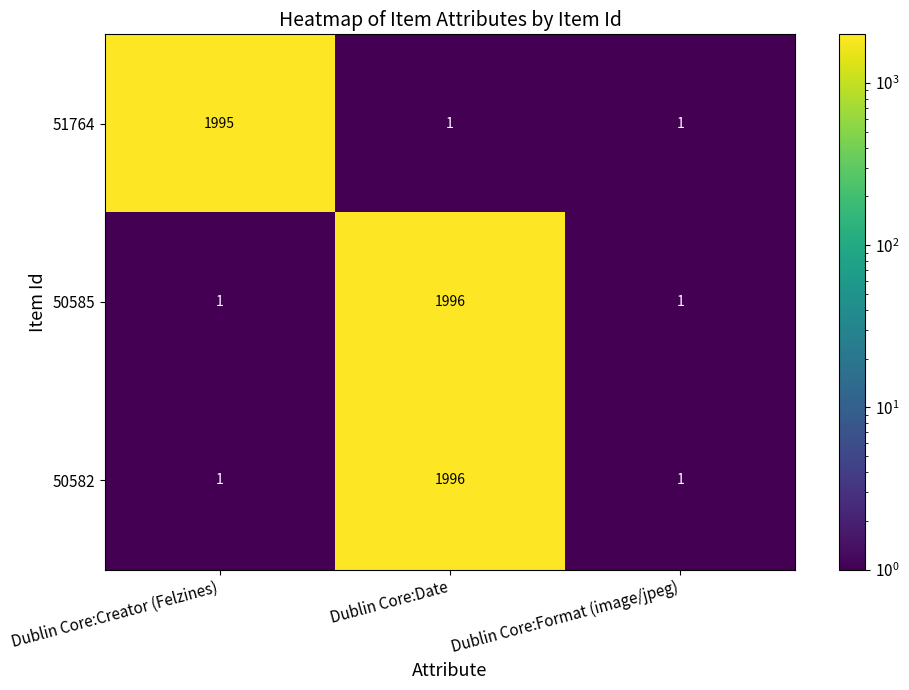

Is it true that 50585 equals 1 at Dublin Core:Creator (Felzines)?

True